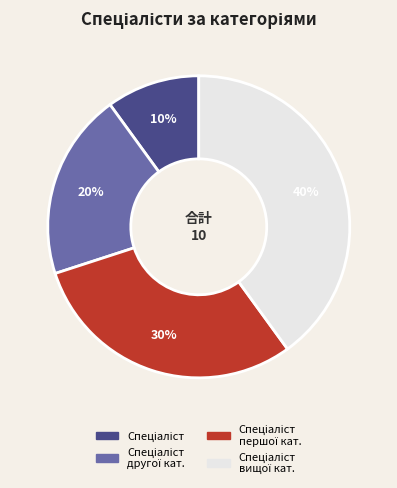

Is there any slice that represents more than half of the pie?

No